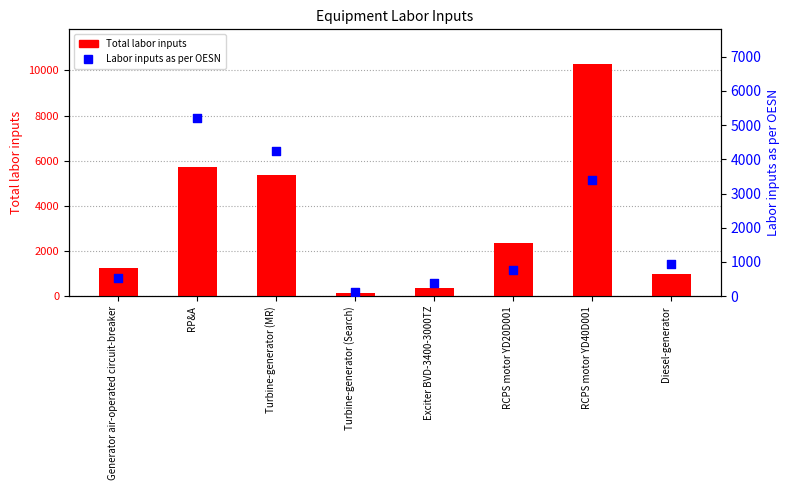

Is the value of Labor inputs as per OESN at Turbine-generator (Search) greater than the value of Total labor inputs at Turbine-generator (Search)?

No